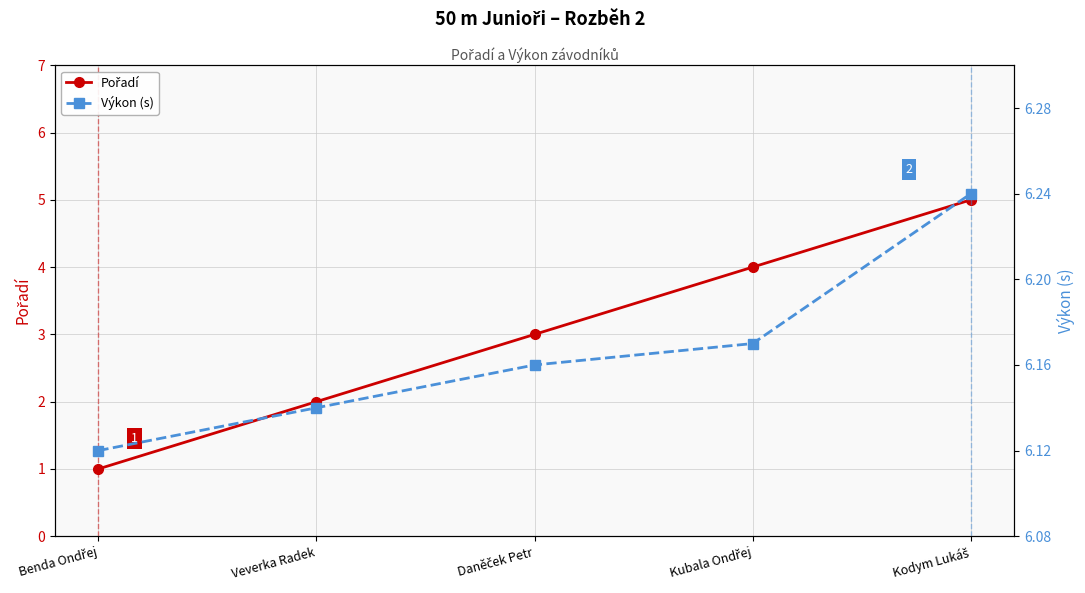

What is the difference between the maximum and minimum values in the Výkon (s) series?

0.1